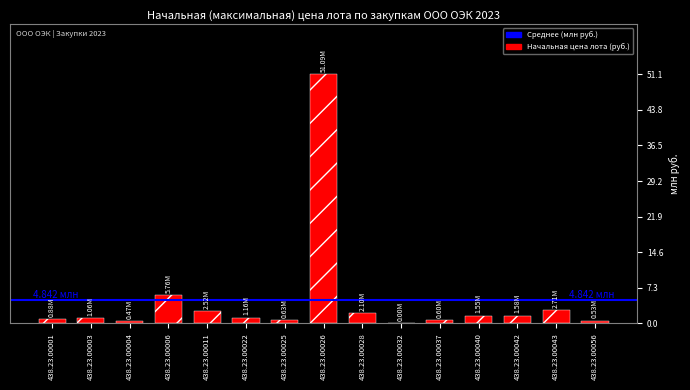

Are the bars horizontal?

No